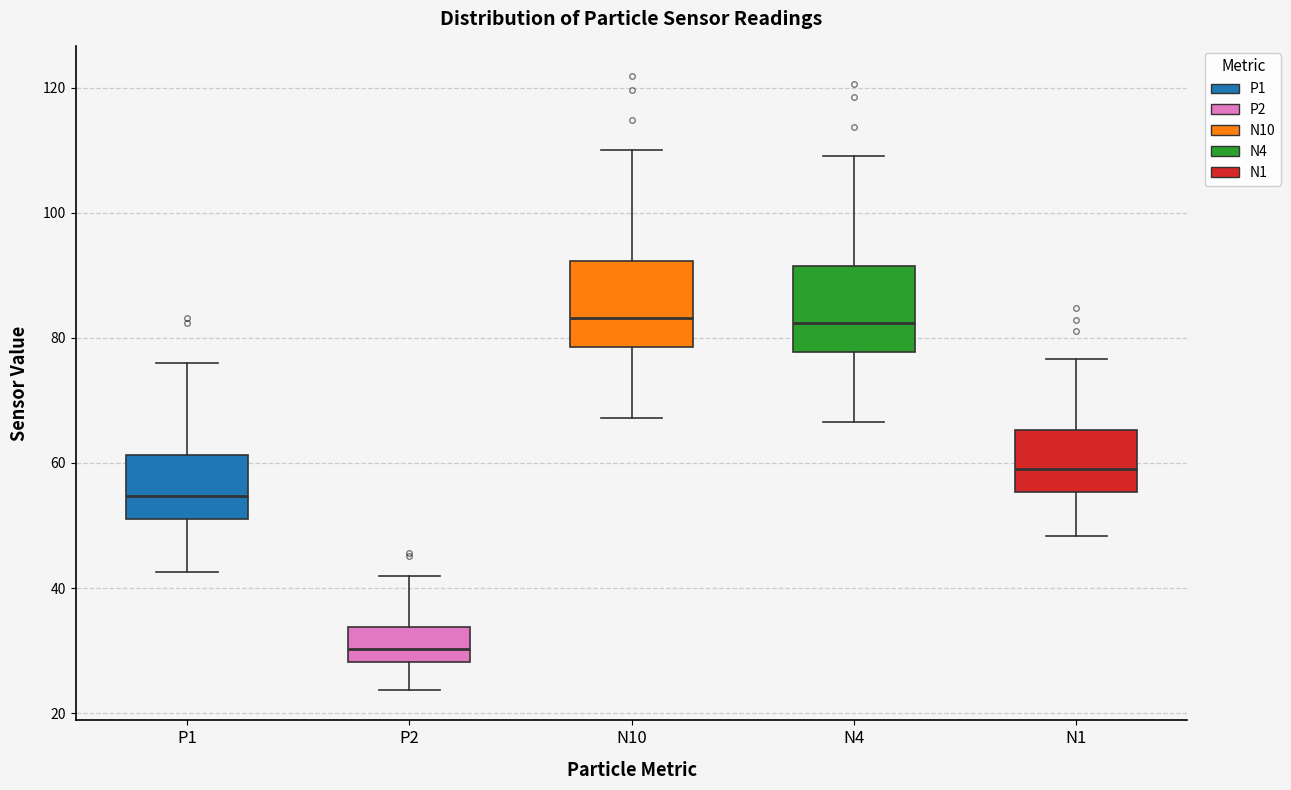

Reading left to right, transcribe this box plot: for each box, give where its median line is, the range the box spans, and where its two whiskers end, as read against the y-axis. The values are not printed on the chart, so give them approximately, as read against the axis.

P1: median 54, box 52 to 62, whiskers 42 to 76
P2: median 30, box 28 to 34, whiskers 24 to 42
N10: median 84, box 78 to 92, whiskers 68 to 110
N4: median 82, box 78 to 92, whiskers 66 to 110
N1: median 60, box 56 to 66, whiskers 48 to 76